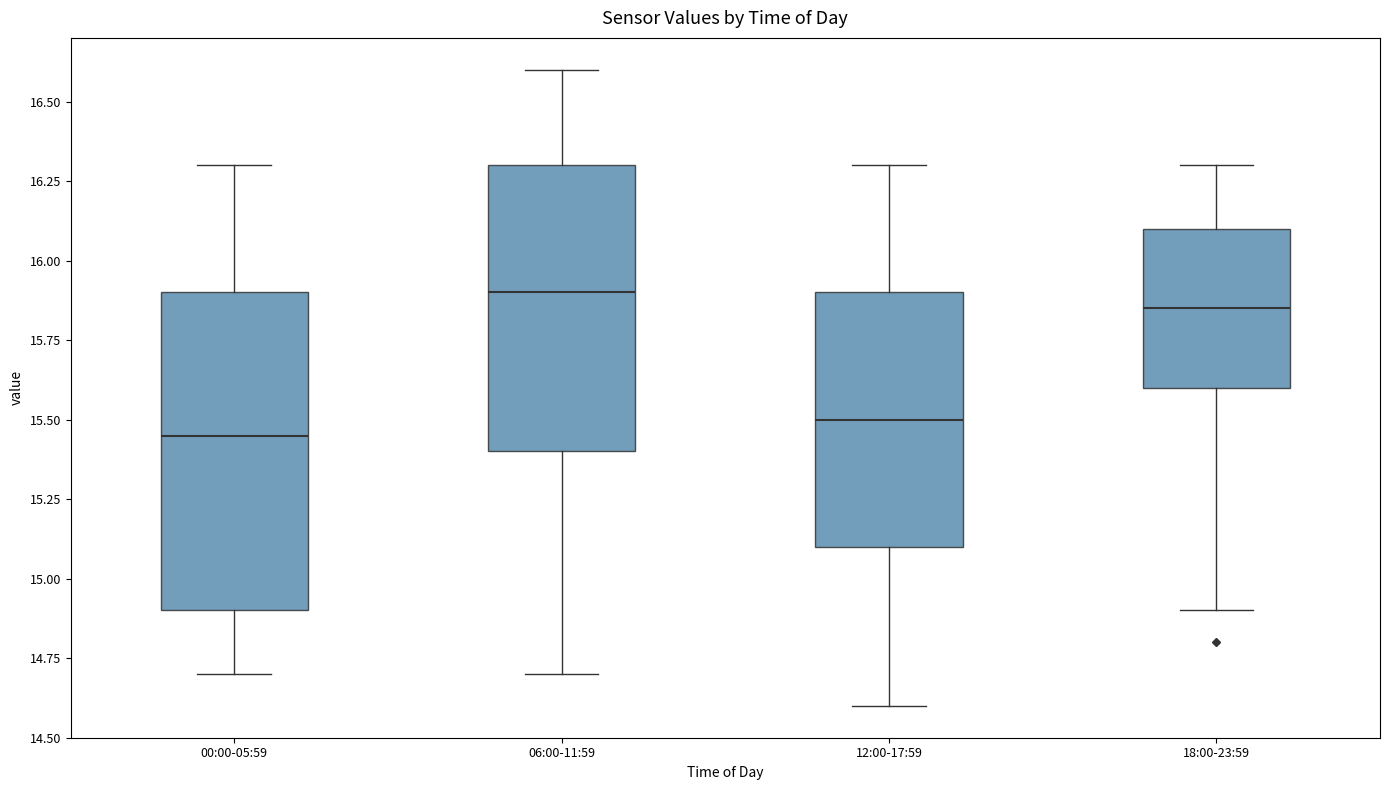

Reading left to right, read every box against the y-axis: the position of its median line, the range the box covers, and the ends of its whiskers. The values are not printed on the chart, so give them approximately, as read against the axis.

00:00-05:59: median 15.45, box 14.90 to 15.90, whiskers 14.70 to 16.30
06:00-11:59: median 15.90, box 15.40 to 16.30, whiskers 14.70 to 16.60
12:00-17:59: median 15.50, box 15.10 to 15.90, whiskers 14.60 to 16.30
18:00-23:59: median 15.85, box 15.60 to 16.10, whiskers 14.90 to 16.30